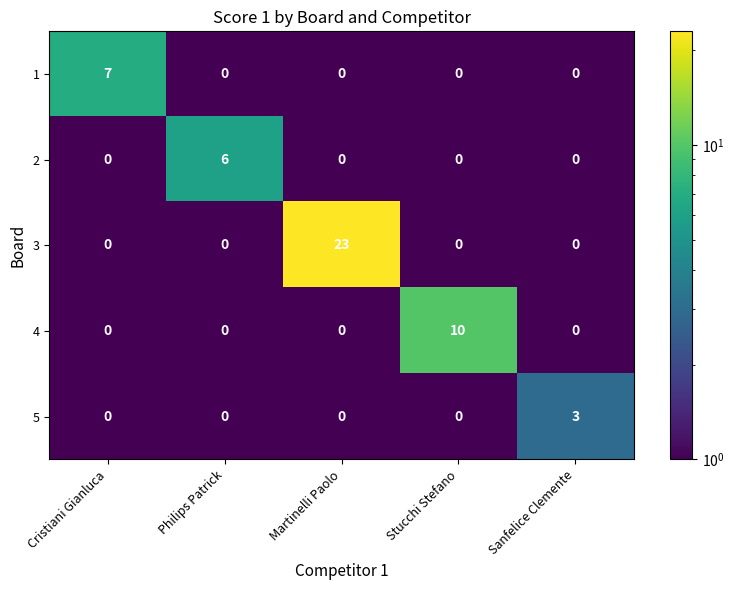

What is the minimum value shown in the chart?

0